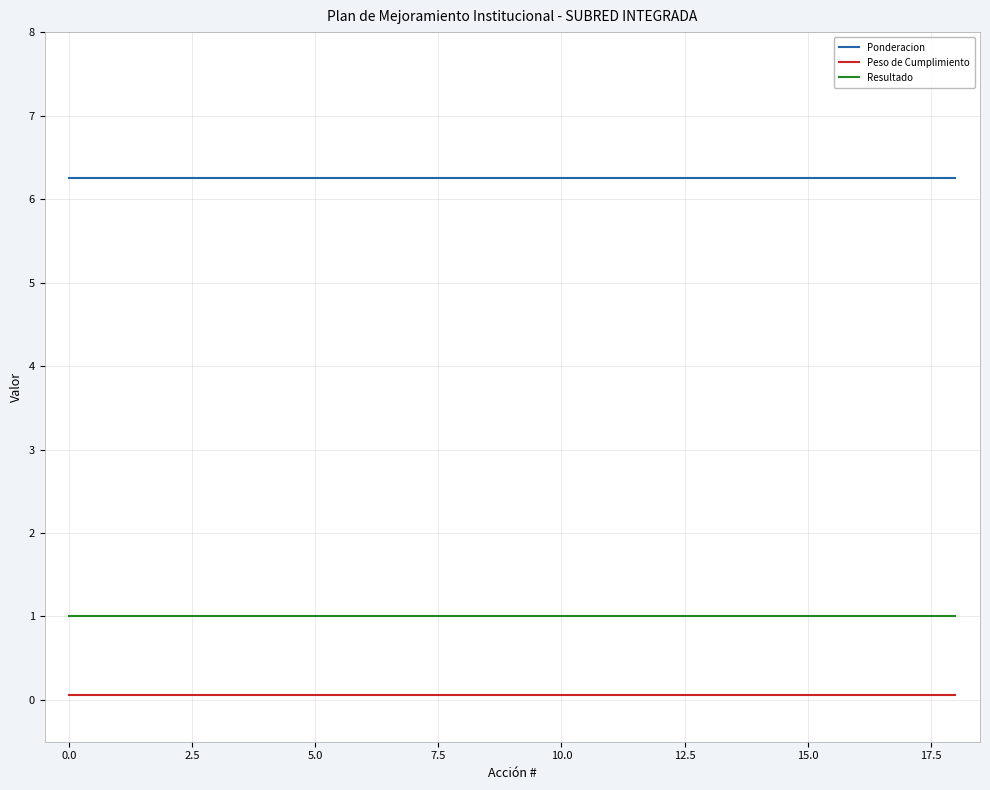

List the series in order of their peak value, lowest first.

Peso de Cumplimiento, Resultado, Ponderacion